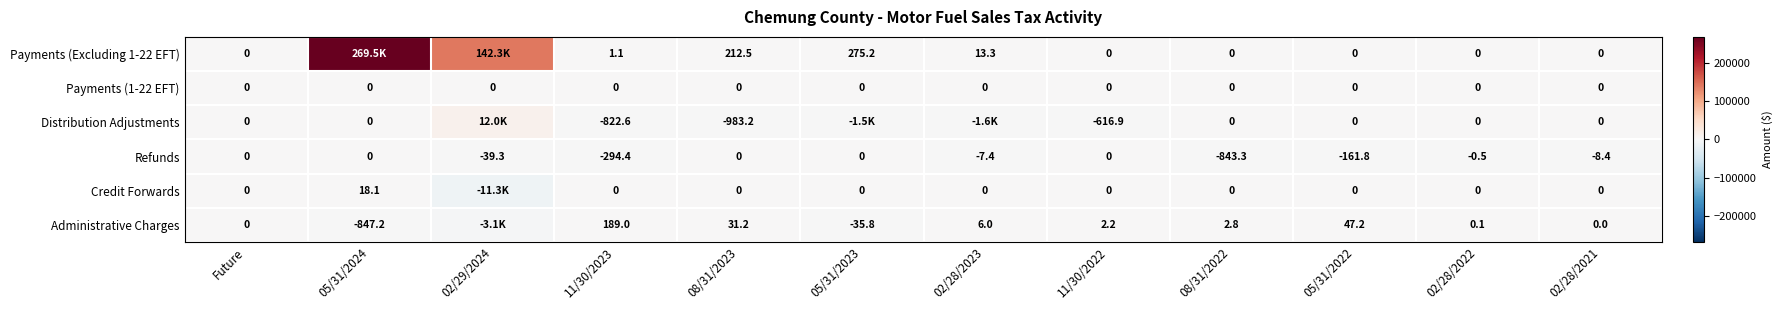

Which series changed the most between 11/30/2023 and 11/30/2022?

Refunds